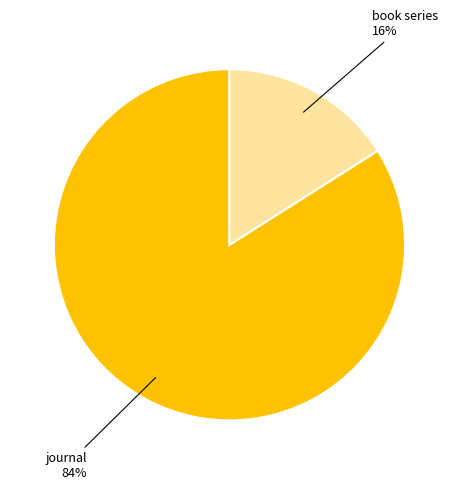

To the nearest percent, what is the difference between the largest and smallest slice percentages?

68%